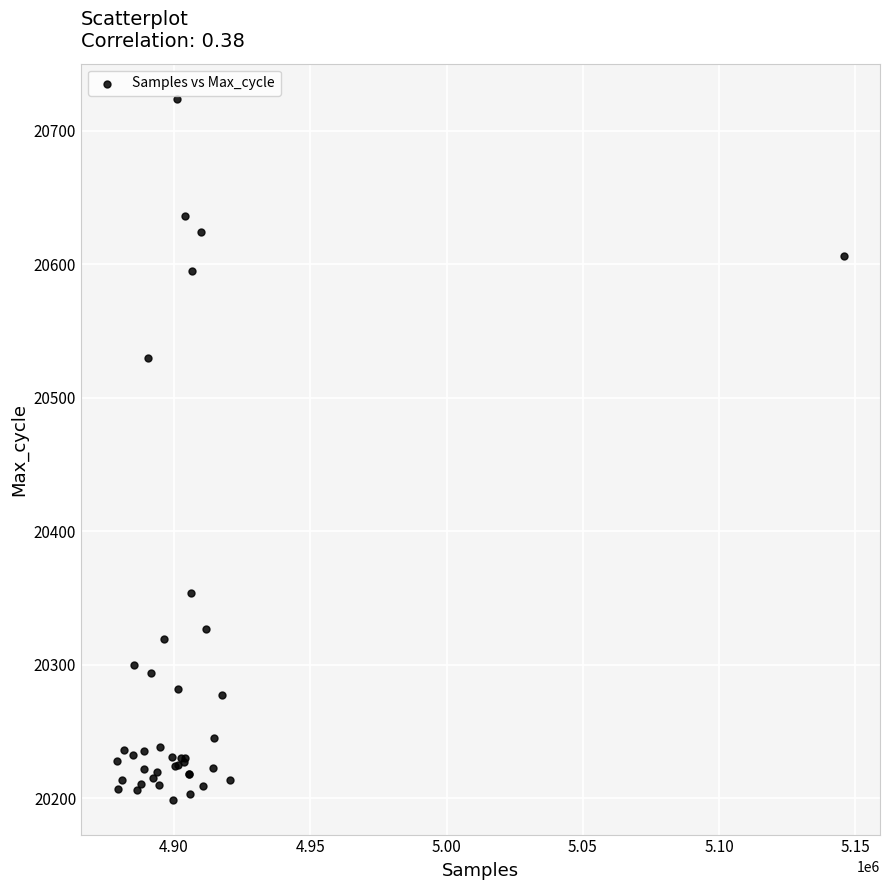

What Y value in the scatter plot is closest to 20461?

20530